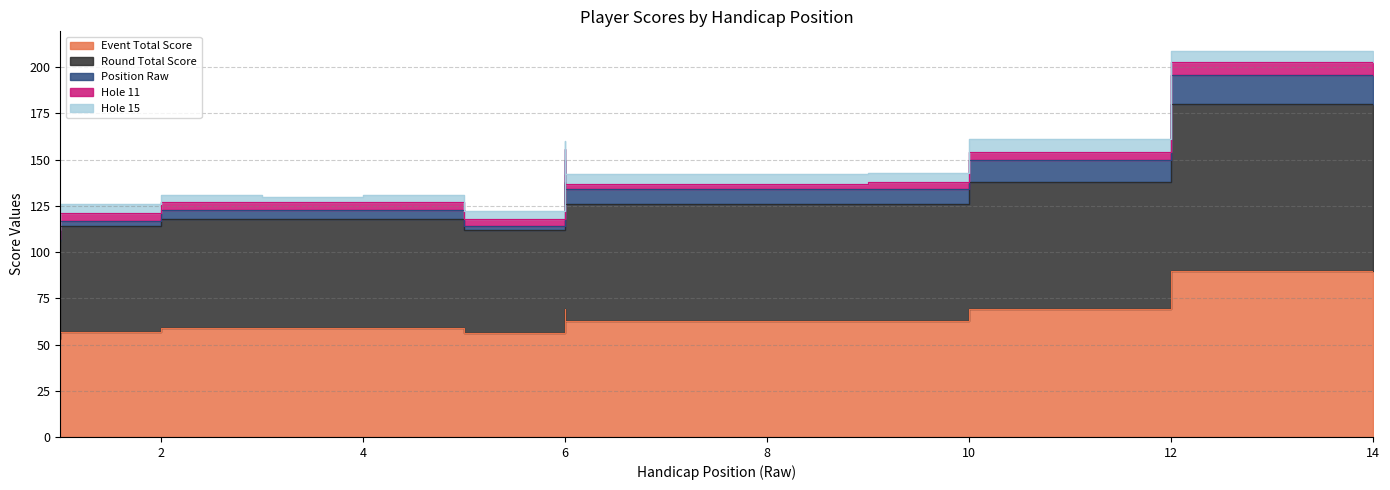

What are all the series names shown in the legend?

event_total_score, round_total_score, position_raw, hole_11, hole_15